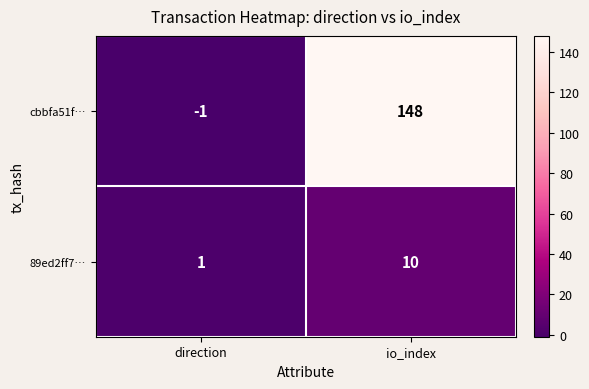

What is the maximum value shown in the chart?

148